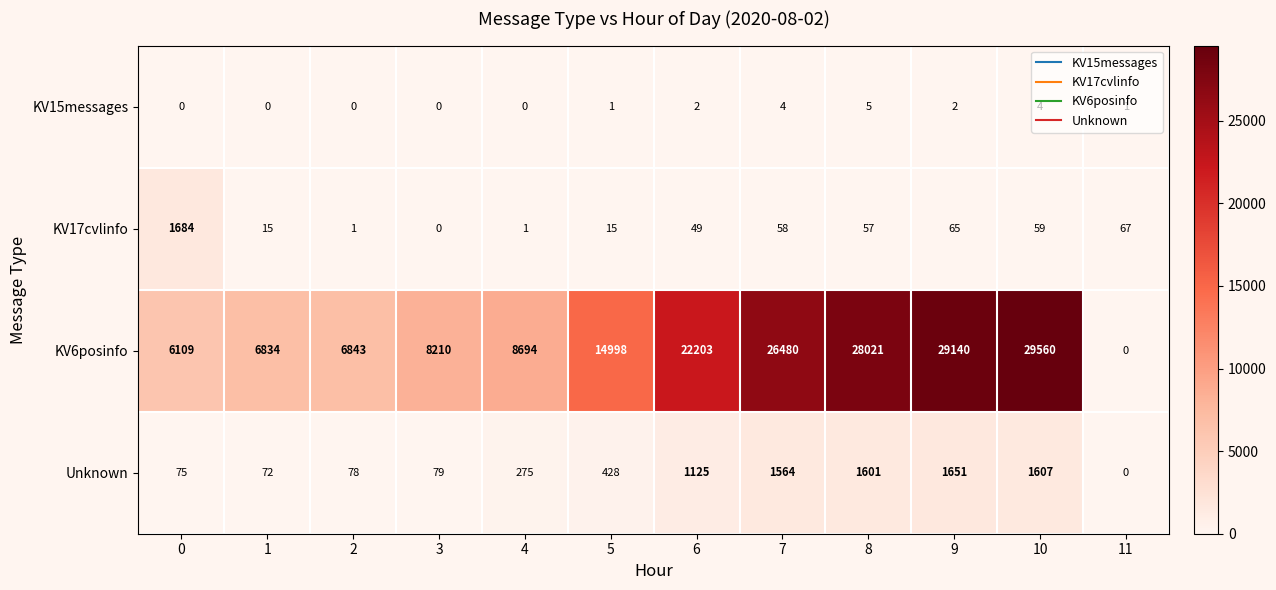

What is the maximum value for KV17cvlinfo?

1684